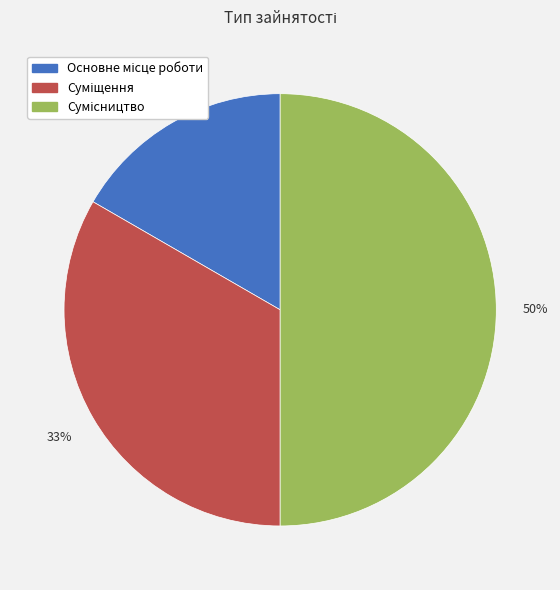

To the nearest percent, what is the difference between the largest and smallest slice percentages?

33%